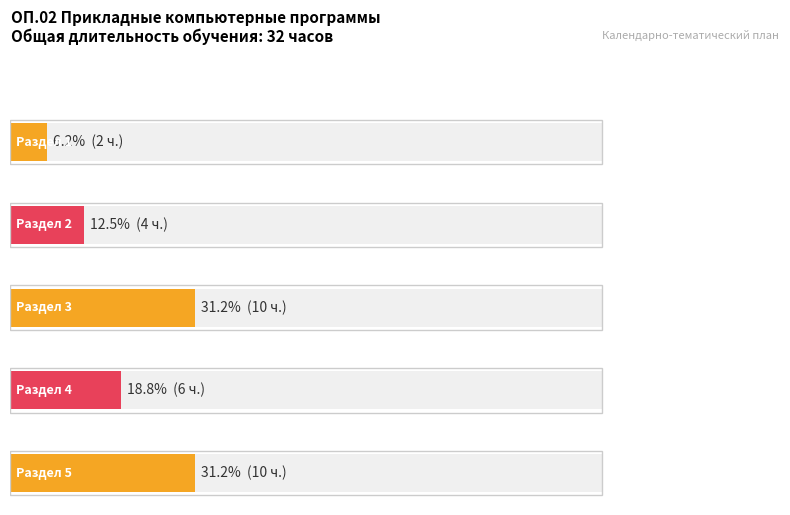

How many bars are there in total?

5